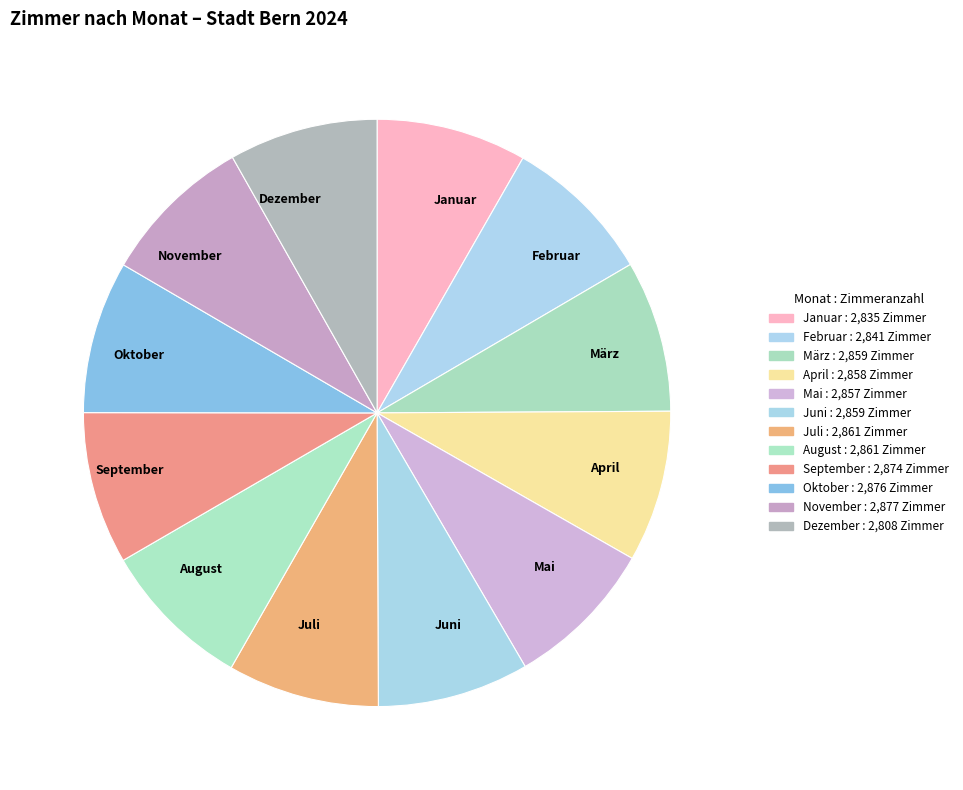

Approximately how many times larger is the value at August compared to Juli?

1.0